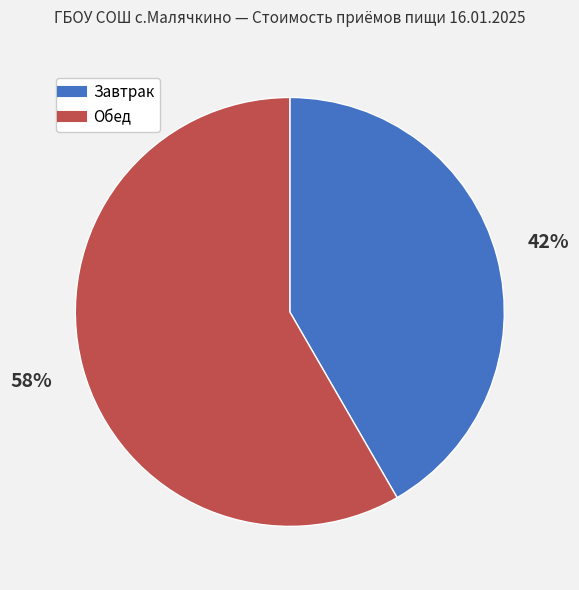

The Завтрак slice represents 30% of the pie. True or false?

False